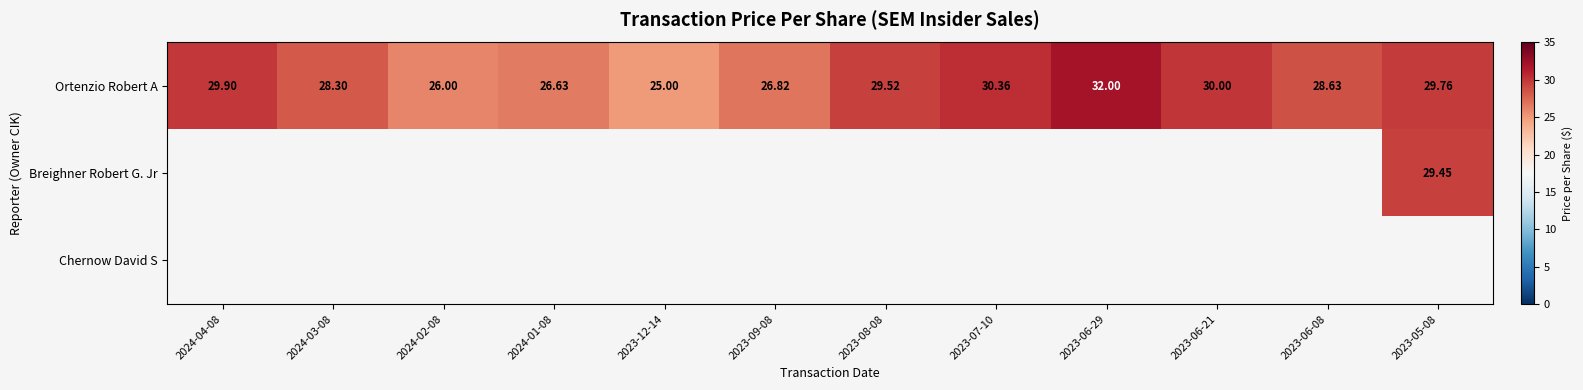

Rank the categories by Ortenzio Robert A value from highest to lowest.

2023-06-29, 2023-07-10, 2023-06-21, 2024-04-08, 2023-05-08, 2023-08-08, 2023-06-08, 2024-03-08, 2023-09-08, 2024-01-08, 2024-02-08, 2023-12-14